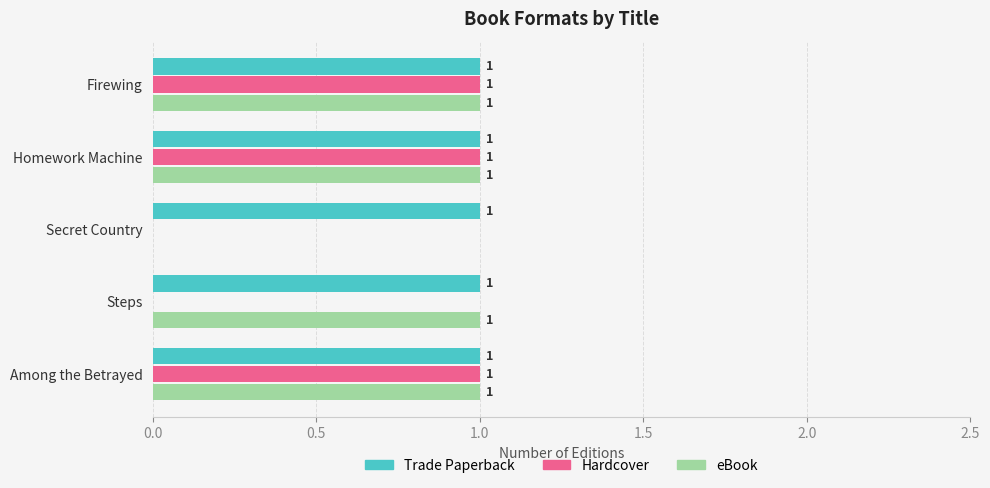

Count the number of data series in this chart.

3